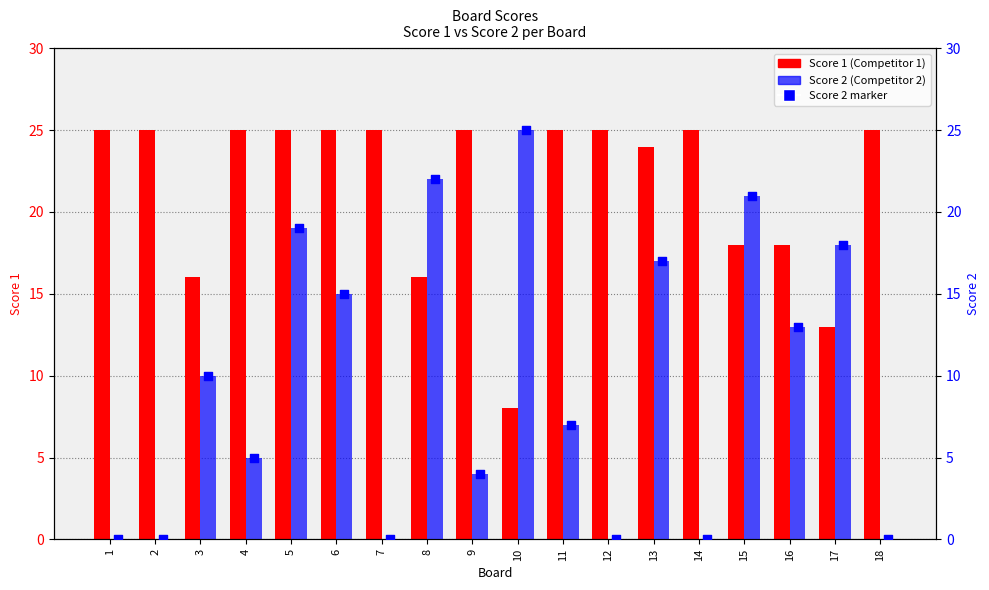

Is the value of Score 1 at 2 greater than the value of Score 2 at 3?

Yes